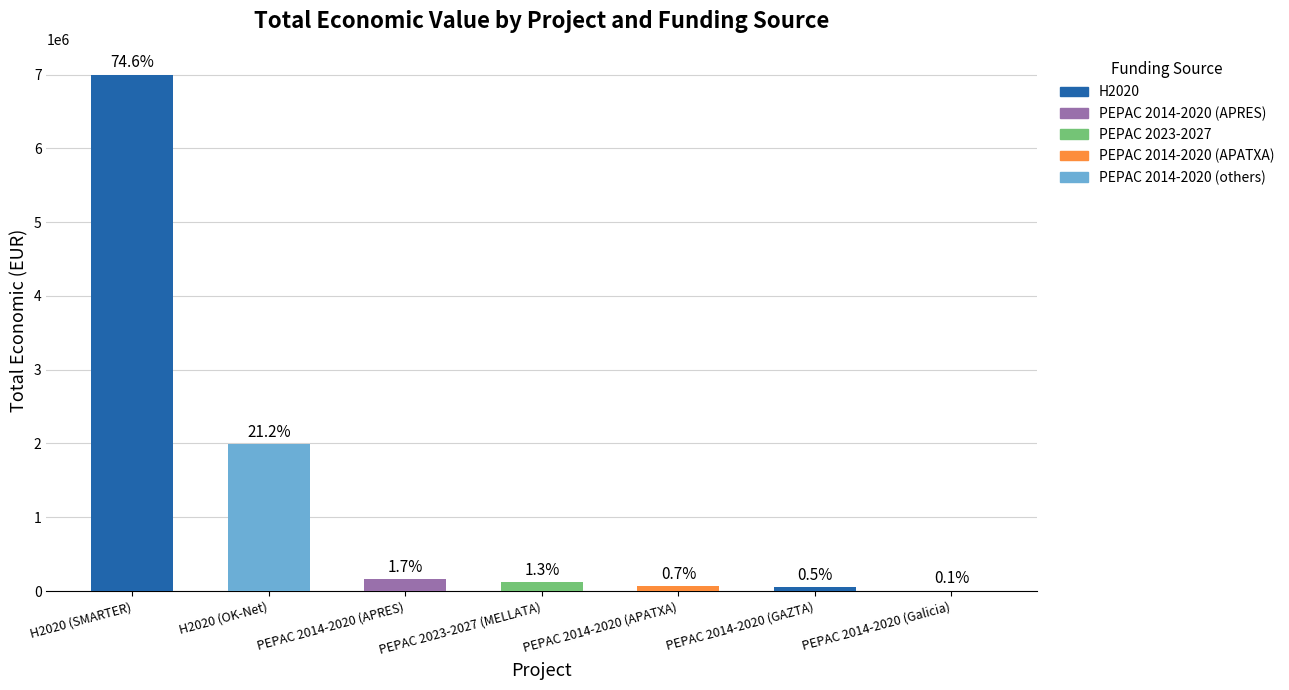

List the labels in order of value, largest first.

H2020 (SMARTER), H2020 (OK-Net), PEPAC 2014-2020 (APRES), PEPAC 2023-2027 (MELLATA), PEPAC 2014-2020 (APATXA), PEPAC 2014-2020 (GAZTA), PEPAC 2014-2020 (Galicia)